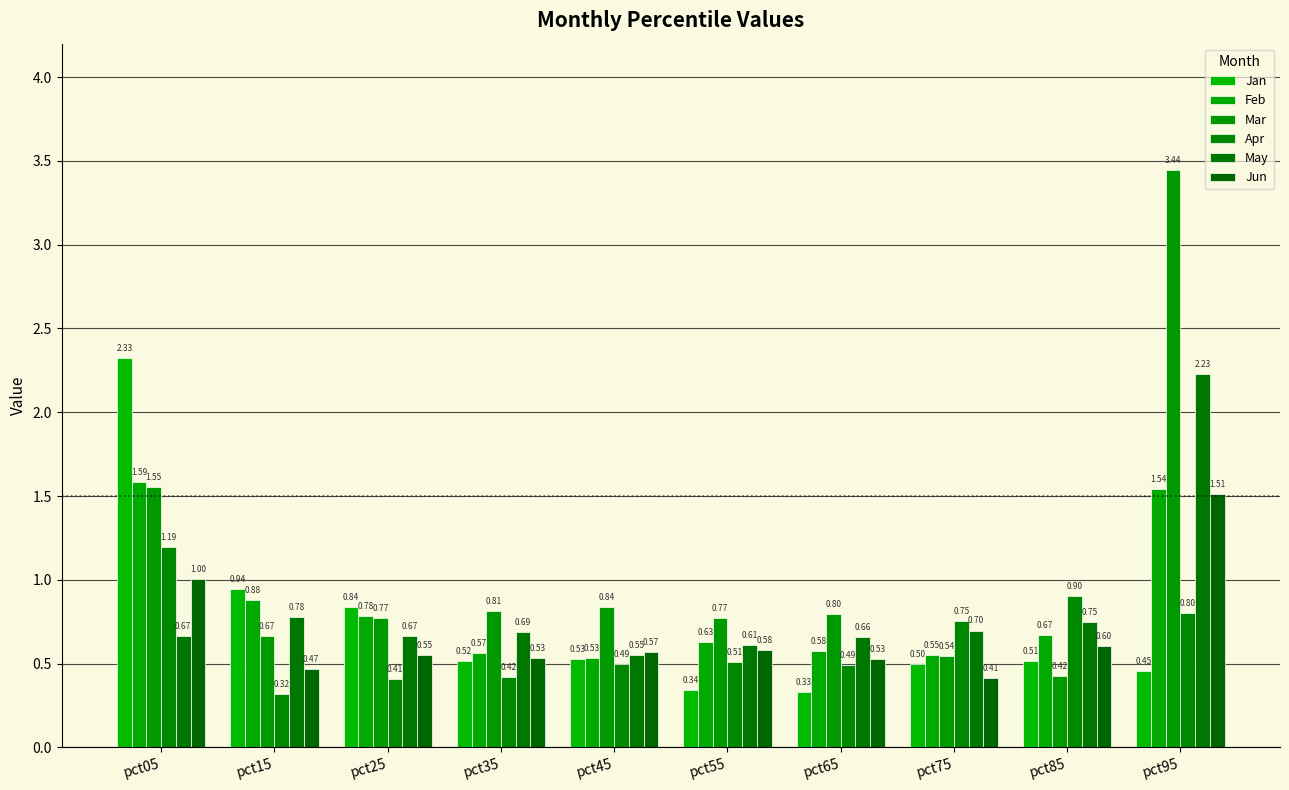

What is the difference between the second highest and minimum values in the Jun series?

0.6